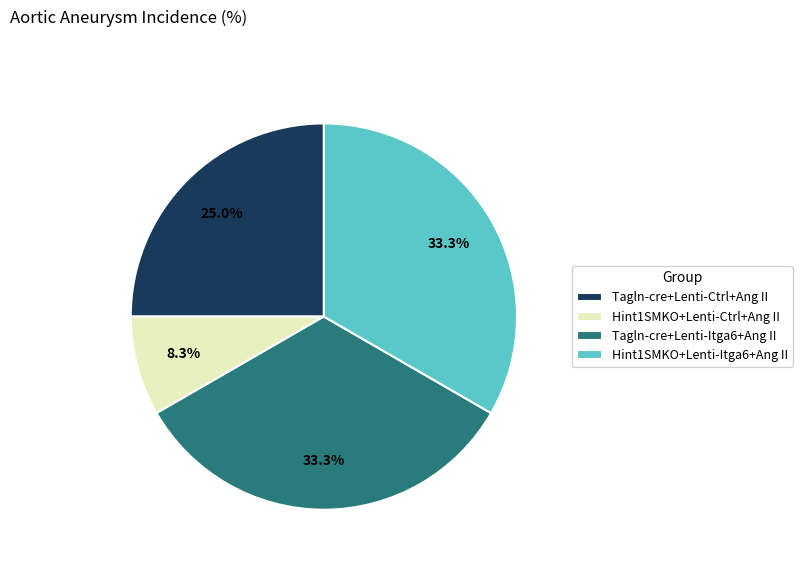

Combined, what portion of the pie is Tagln-cre+Lenti-Ctrl+Ang II and Hint1SMKO+Lenti-Ctrl+Ang II?

33.3%